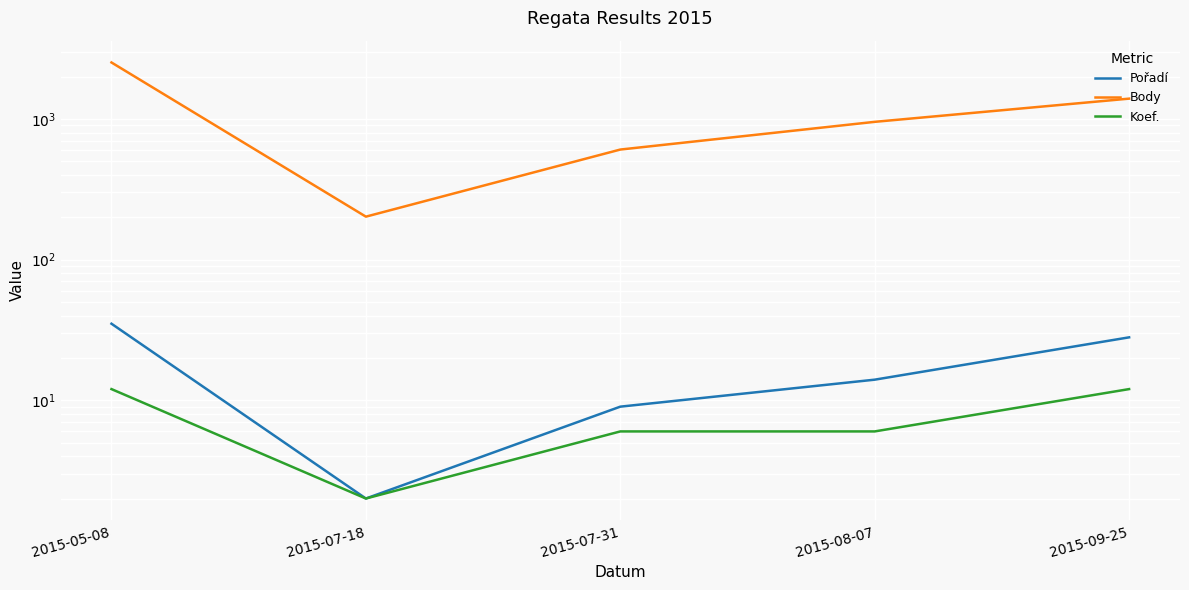

The value of Body at 2015-07-18 is 76. True or false?

False